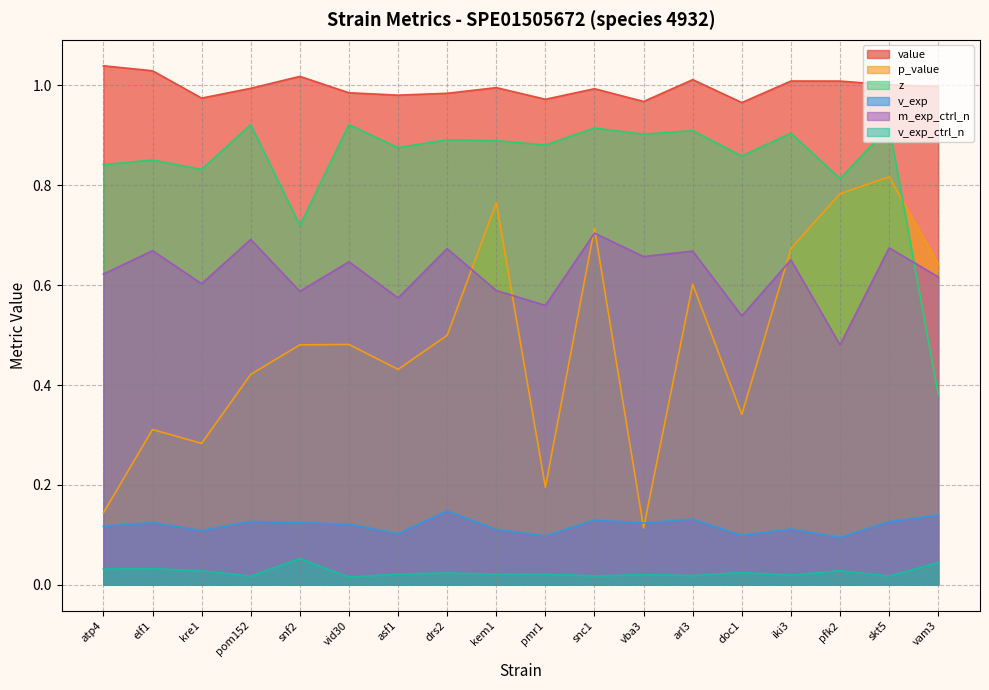

The m_exp_ctrl_n series shows 0.4 at vam3. True or false?

False